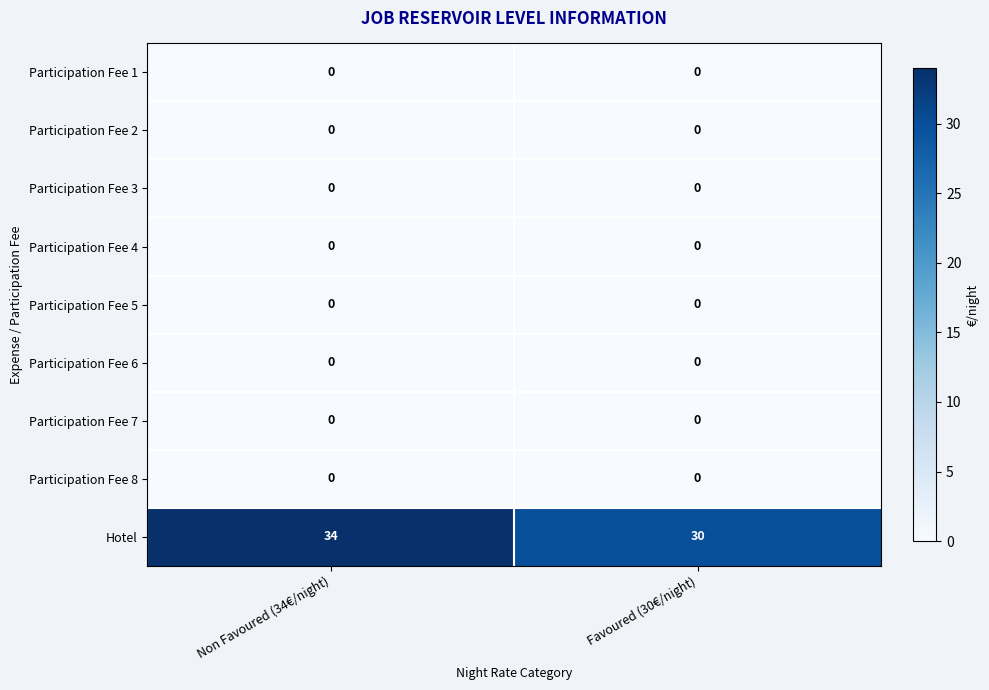

Reading left to right, transcribe all the data shown in this chart.

Participation Fee 1: 0	0
Participation Fee 2: 0	0
Participation Fee 3: 0	0
Participation Fee 4: 0	0
Participation Fee 5: 0	0
Participation Fee 6: 0	0
Participation Fee 7: 0	0
Participation Fee 8: 0	0
Hotel: 34	30